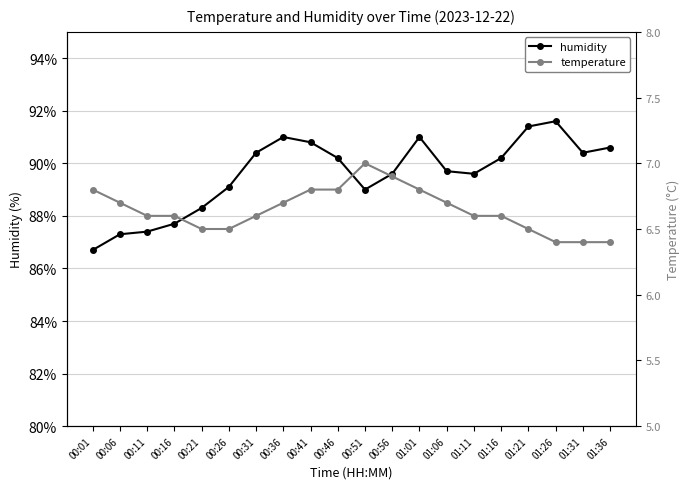

Reading left to right, transcribe all the data shown in this chart.

humidity: 86.7	87.3	87.4	87.7	88.3	89.1	90.4	91.0	90.8	90.2	89.0	89.6	91.0	89.7	89.6	90.2	91.4	91.6	90.4	90.6
temperature: 6.8	6.7	6.6	6.6	6.5	6.5	6.6	6.7	6.8	6.8	7.0	6.9	6.8	6.7	6.6	6.6	6.5	6.4	6.4	6.4